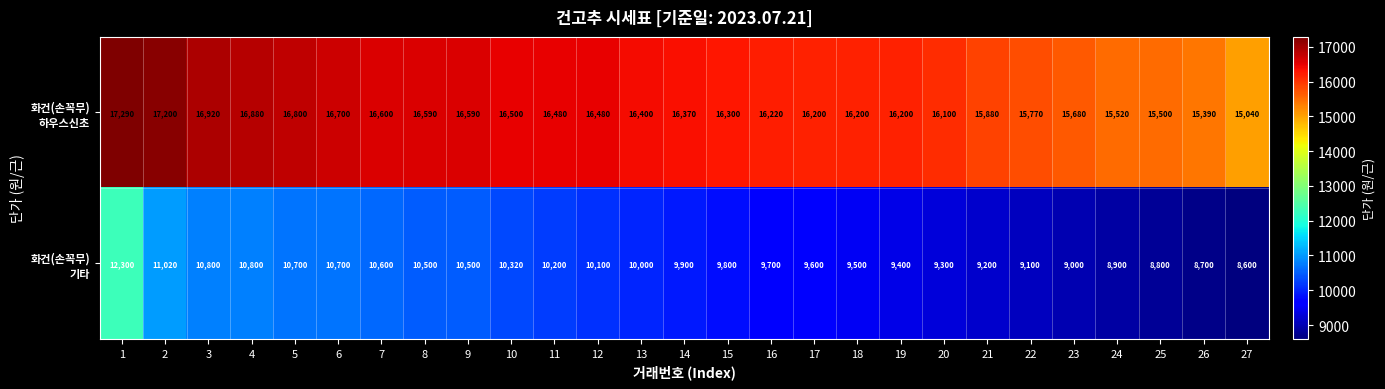

What is the maximum value shown in the chart?

17290